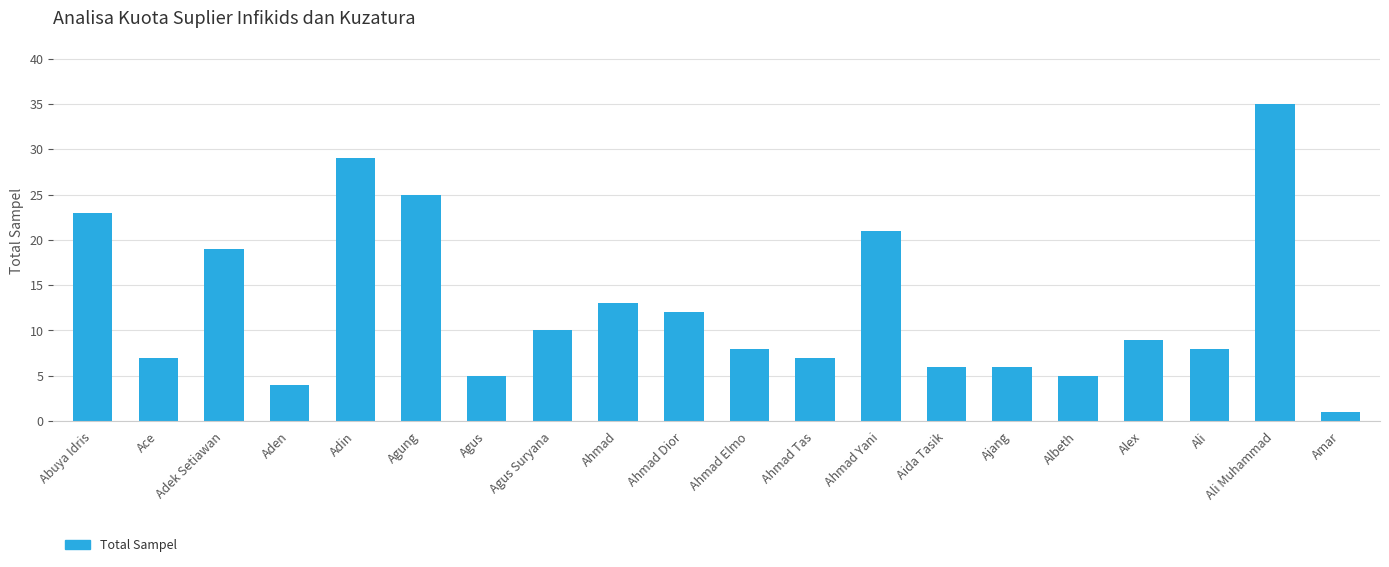

Which category has the lowest value across all series?

Amar